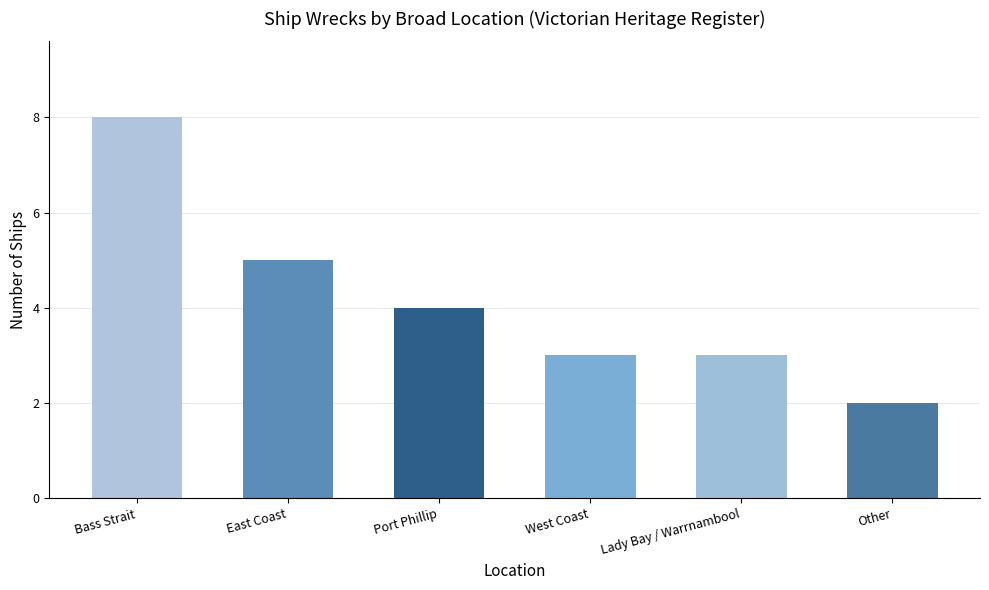

Reading right to left, what are all the values shown in this chart?

Other=2	Lady Bay / Warrnambool=3	West Coast=3	Port Phillip=4	East Coast=5	Bass Strait=8